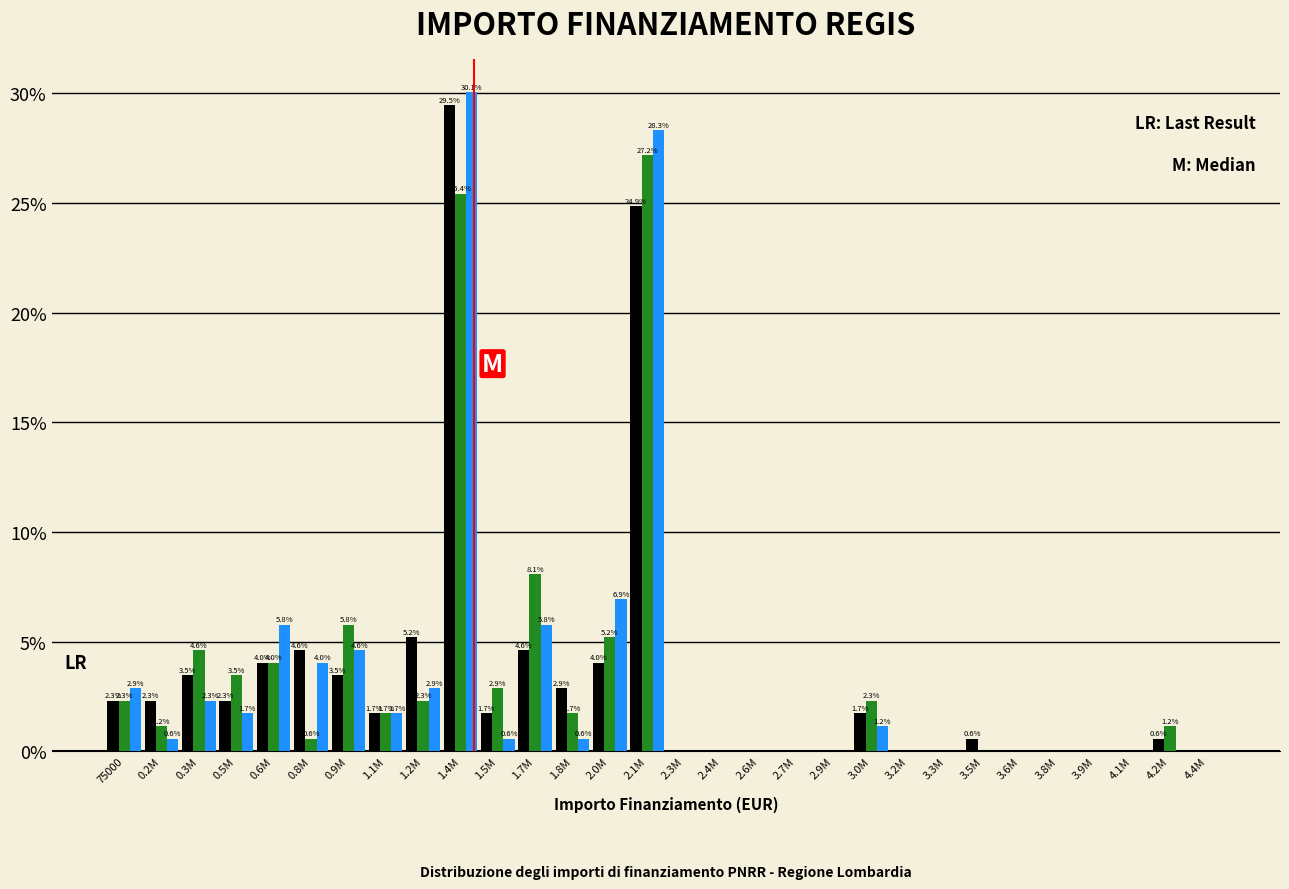

What is the maximum value shown in the chart?

30.1